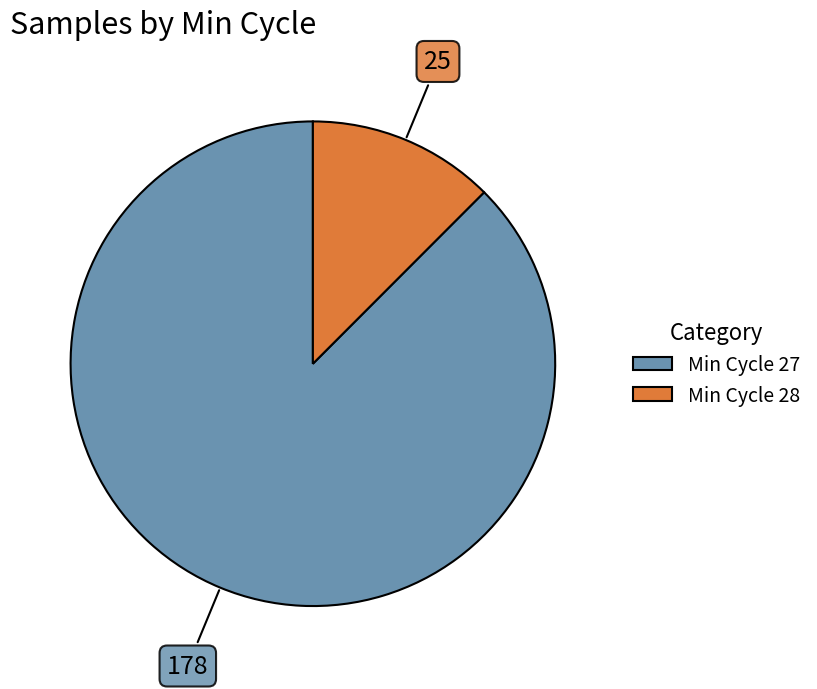

Is there a majority slice in this chart?

Yes